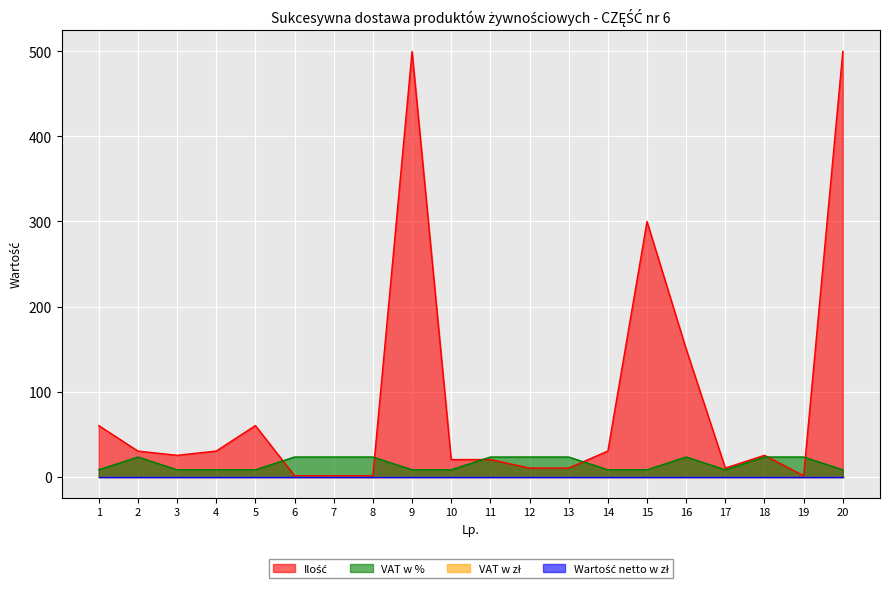

True or false: VAT w % has more than 2 interior local peaks.

False